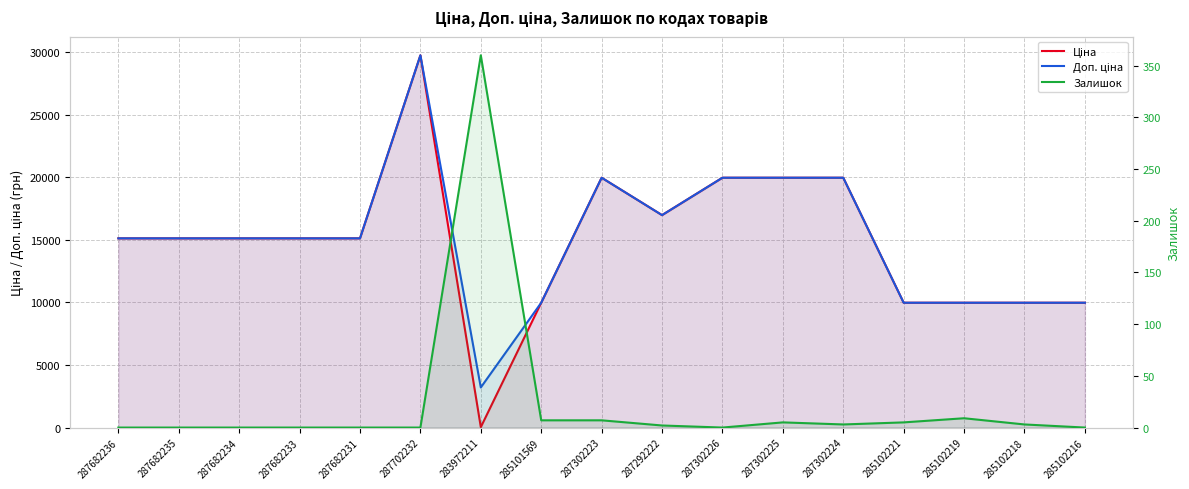

Between 287702232 and 287302226, which is larger?

287702232